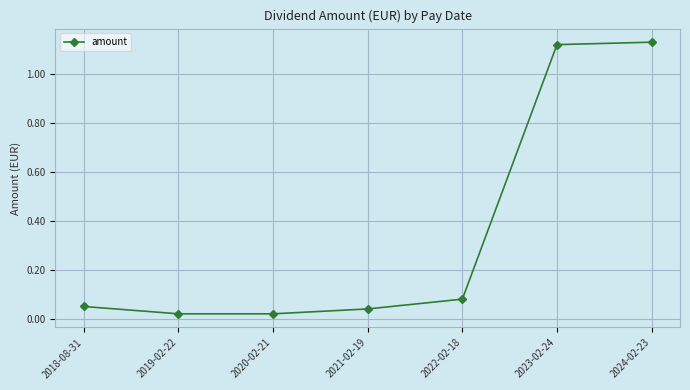

What is the label of the 4th point from the left?

2021-02-19